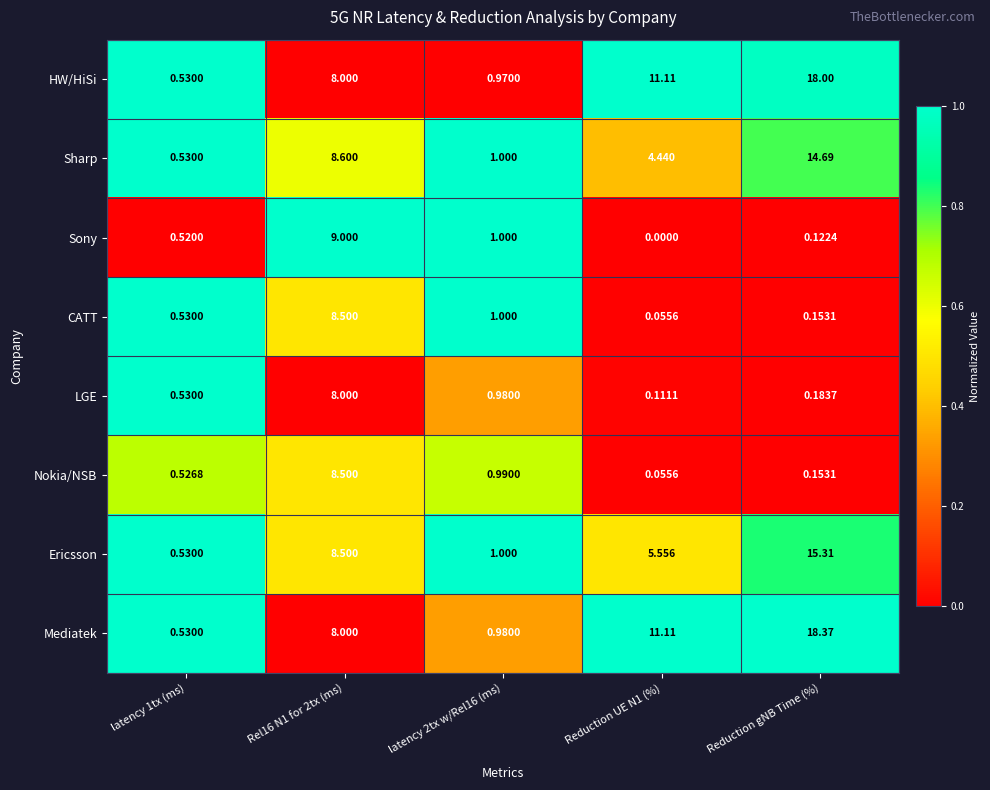

Which series has the largest range (max minus min)?

Mediatek